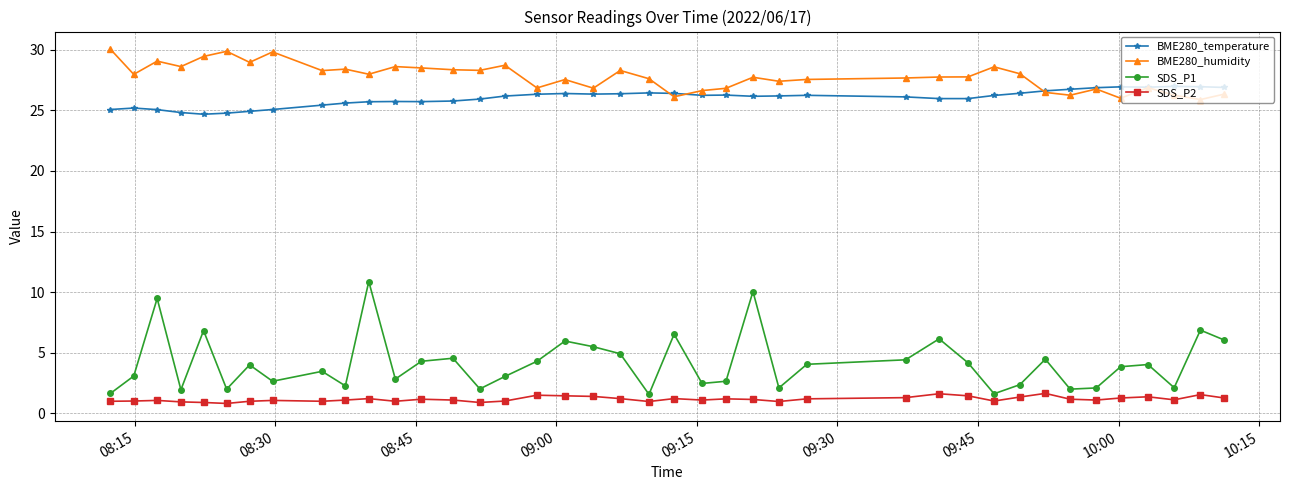

Which series has the largest range (max minus min)?

SDS_P1